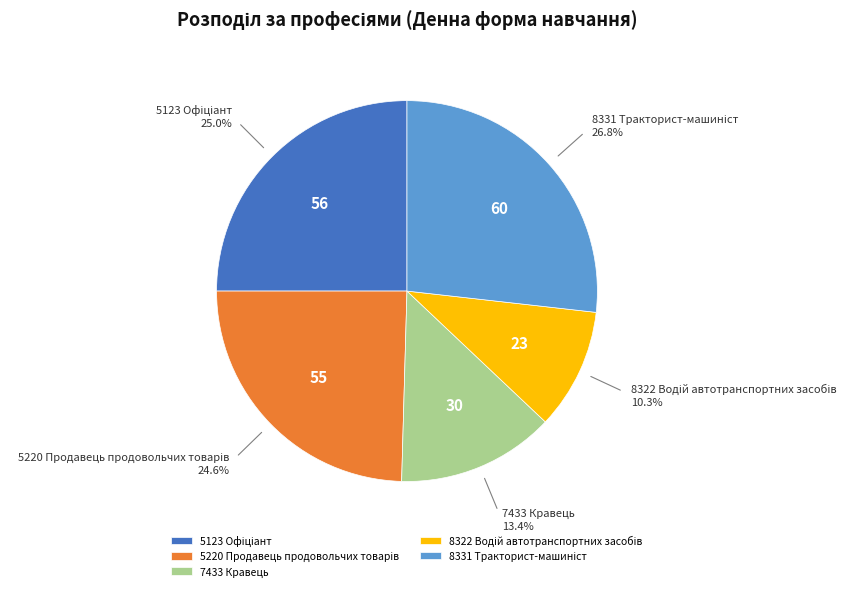

Does 7433 Кравець account for over 50% of the chart?

No